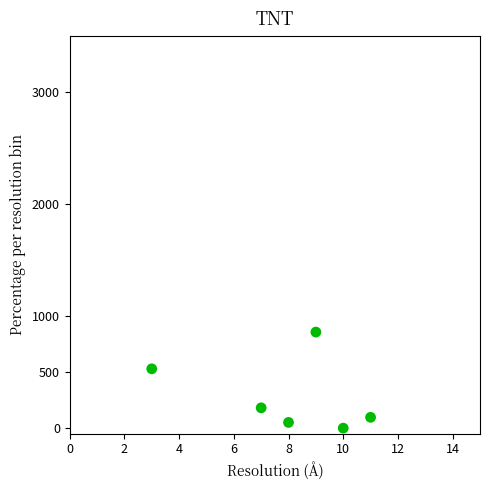

What is the range of X values (max minus min)?

8.0